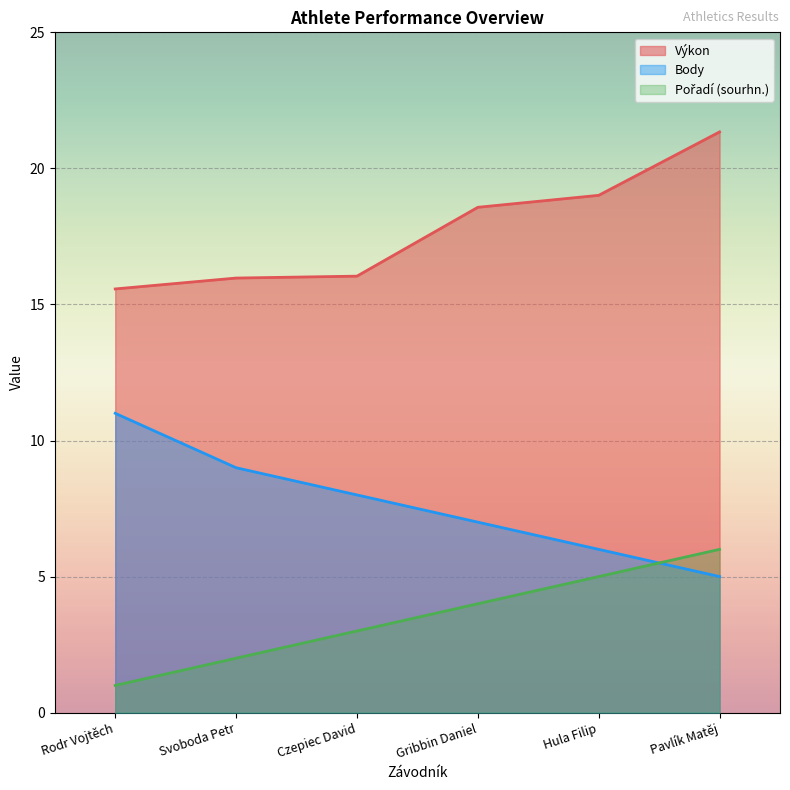

What is the sum of the Výkon values at Hula Filip and Svoboda Petr?

35.0